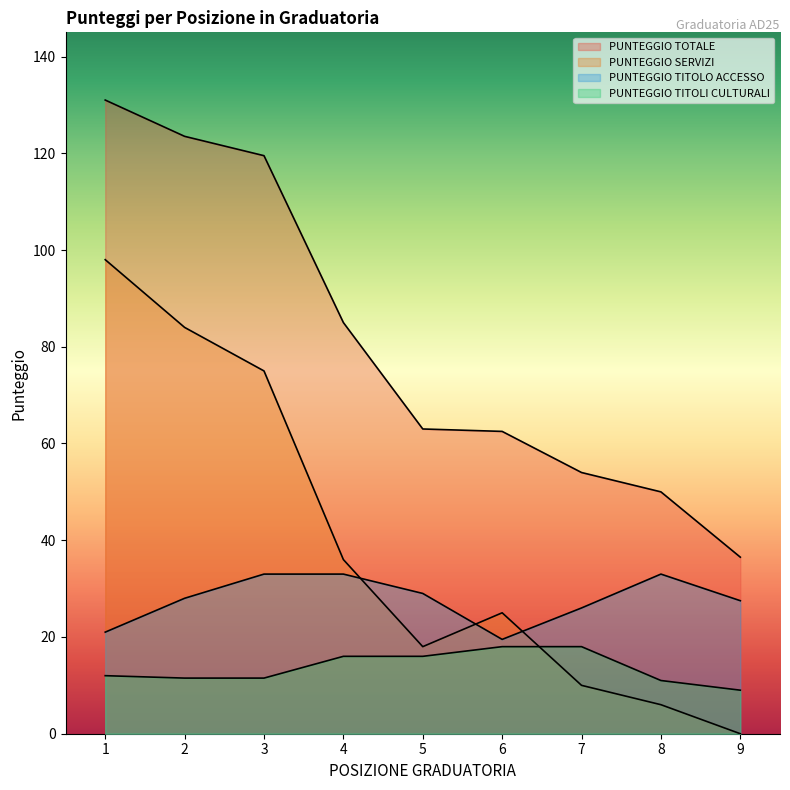

Reading left to right, extract all data points from this chart.

PUNTEGGIO TOTALE: 1=131.0	2=123.5	3=119.5	4=85.0	5=63.0	6=62.5	7=54.0	8=50.0	9=36.5
PUNTEGGIO SERVIZI: 1=98.0	2=84.0	3=75.0	4=36.0	5=18.0	6=25.0	7=10.0	8=6.0	9=0.0
PUNTEGGIO TITOLO ACCESSO: 1=21.0	2=28.0	3=33.0	4=33.0	5=29.0	6=19.5	7=26.0	8=33.0	9=27.5
PUNTEGGIO TITOLI CULTURALI: 1=12.0	2=11.5	3=11.5	4=16.0	5=16.0	6=18.0	7=18.0	8=11.0	9=9.0